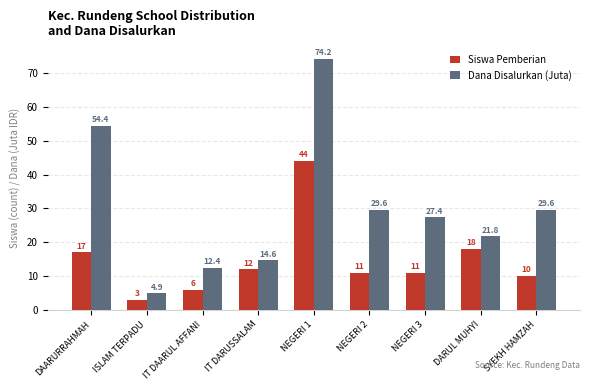

Which series has the widest spread of values?

Dana Disalurkan (Juta)